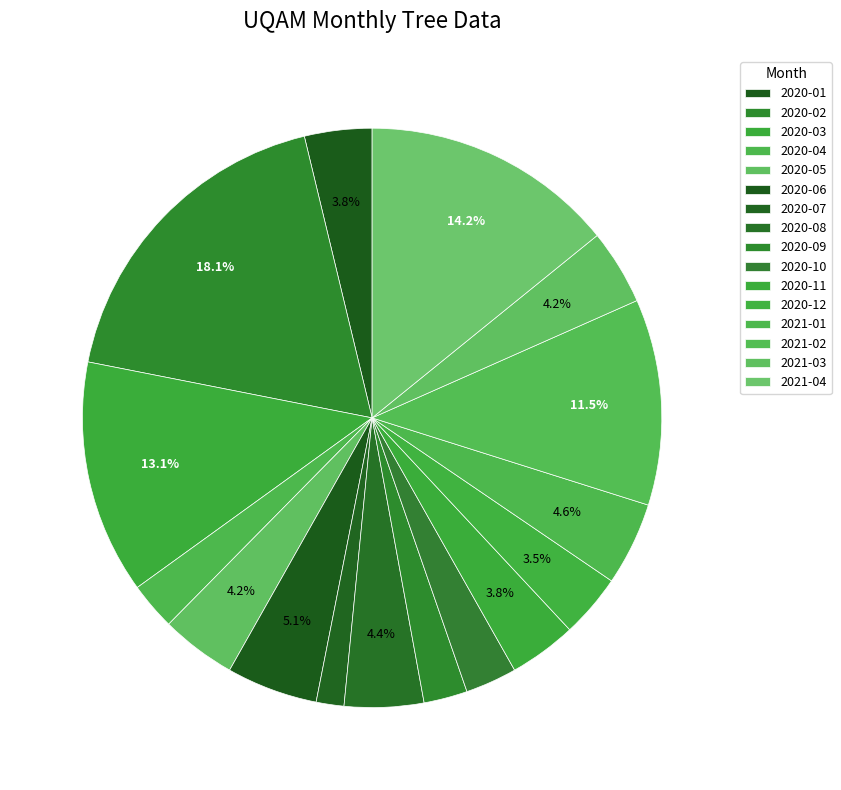

To the nearest percent, what is the combined percentage of 2020-11 and 2021-04?

18%